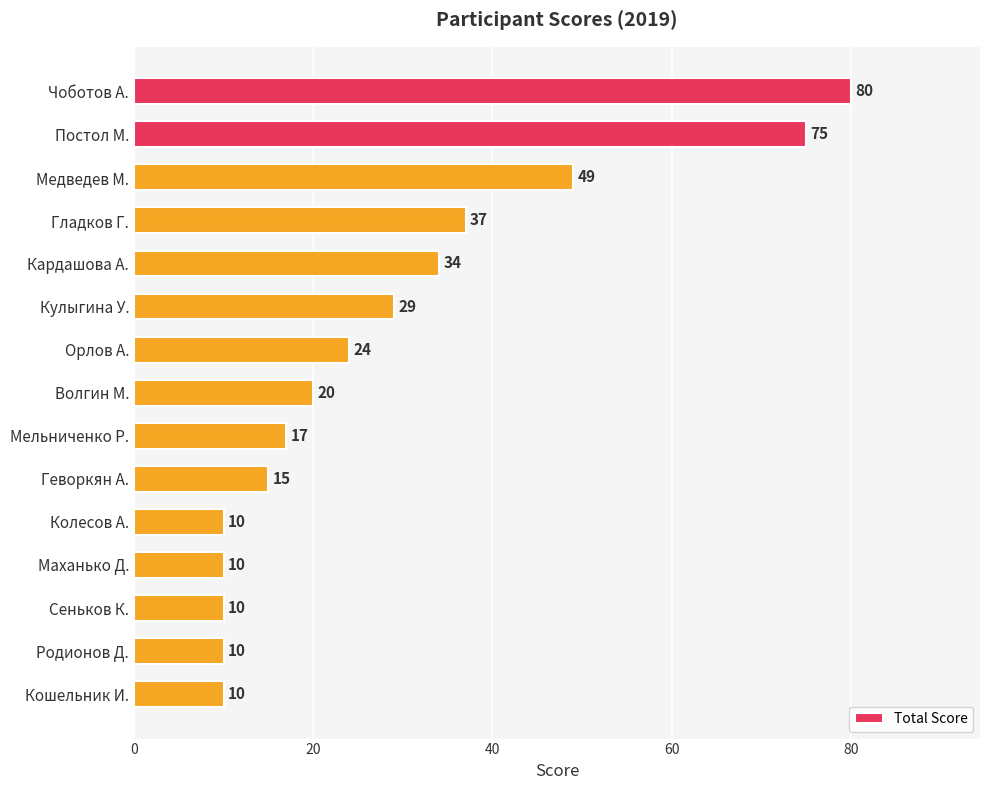

What is the label of the 14th bar from the bottom?

Постол М.